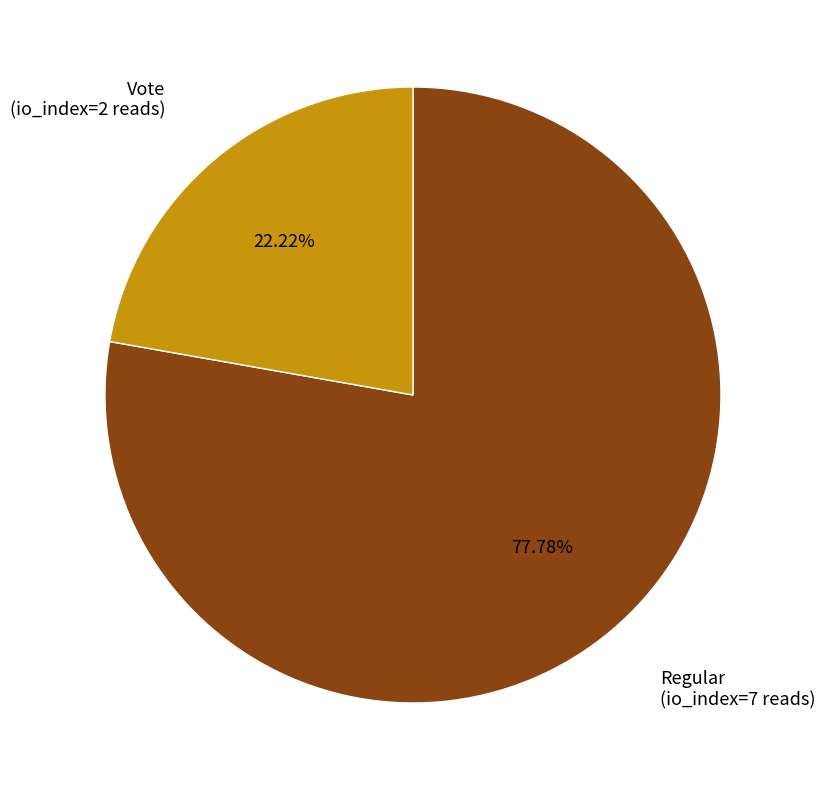

Is there a majority slice in this chart?

Yes